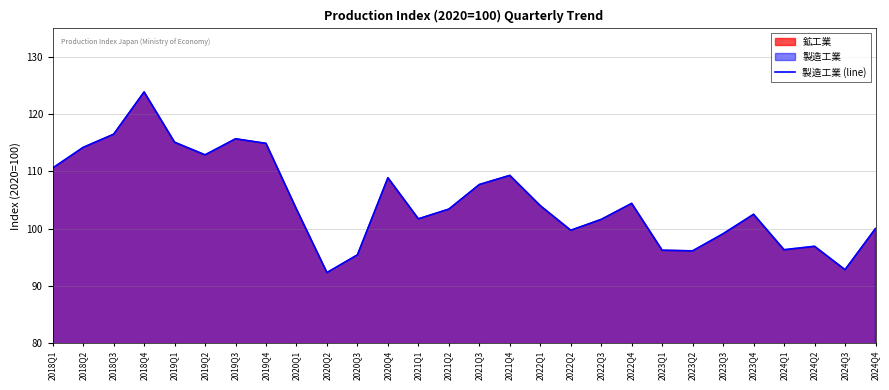

List the labels in order of value, largest first.

2018Q4, 2018Q3, 2019Q3, 2019Q1, 2019Q4, 2018Q2, 2019Q2, 2018Q1, 2021Q4, 2020Q4, 2021Q3, 2022Q4, 2022Q1, 2020Q1, 2021Q2, 2023Q4, 2021Q1, 2022Q3, 2024Q4, 2022Q2, 2023Q3, 2024Q2, 2024Q1, 2023Q1, 2023Q2, 2020Q3, 2024Q3, 2020Q2